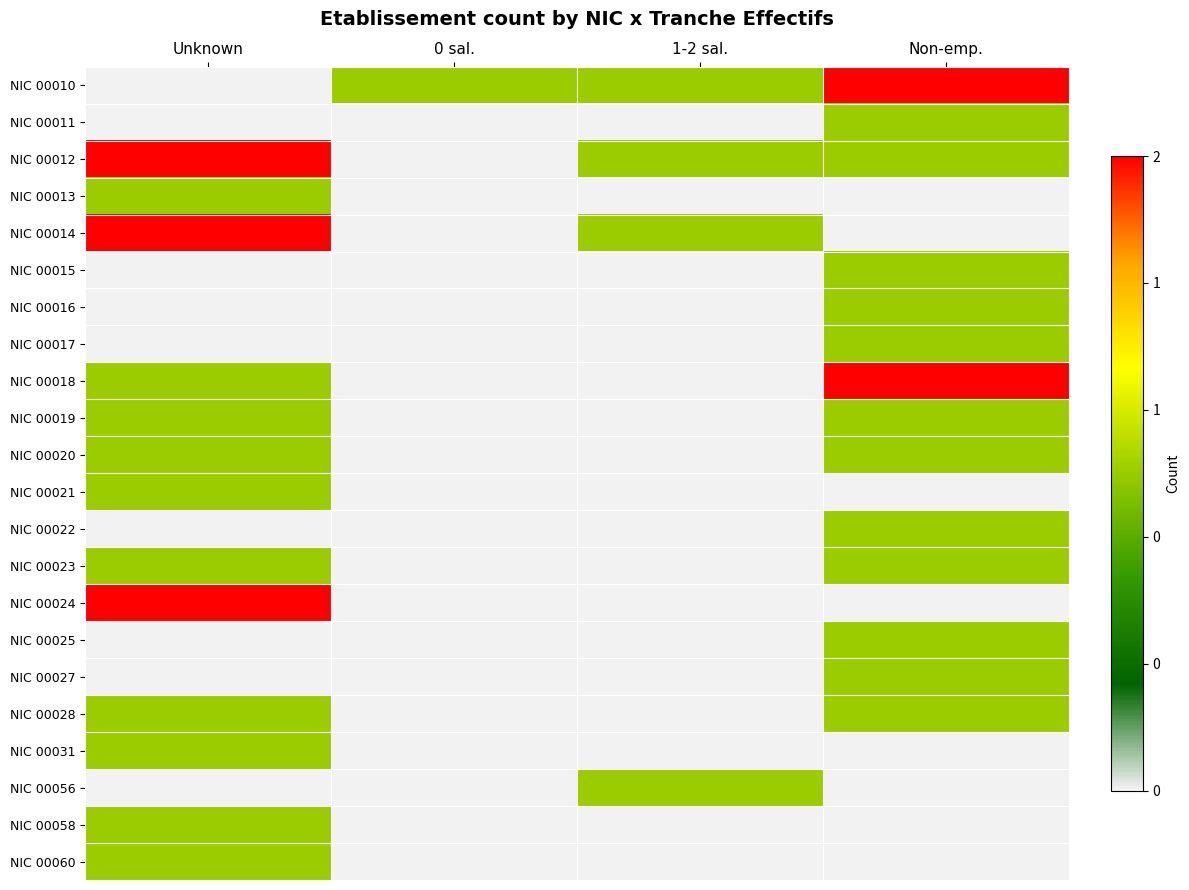

Count the number of data series in this chart.

22